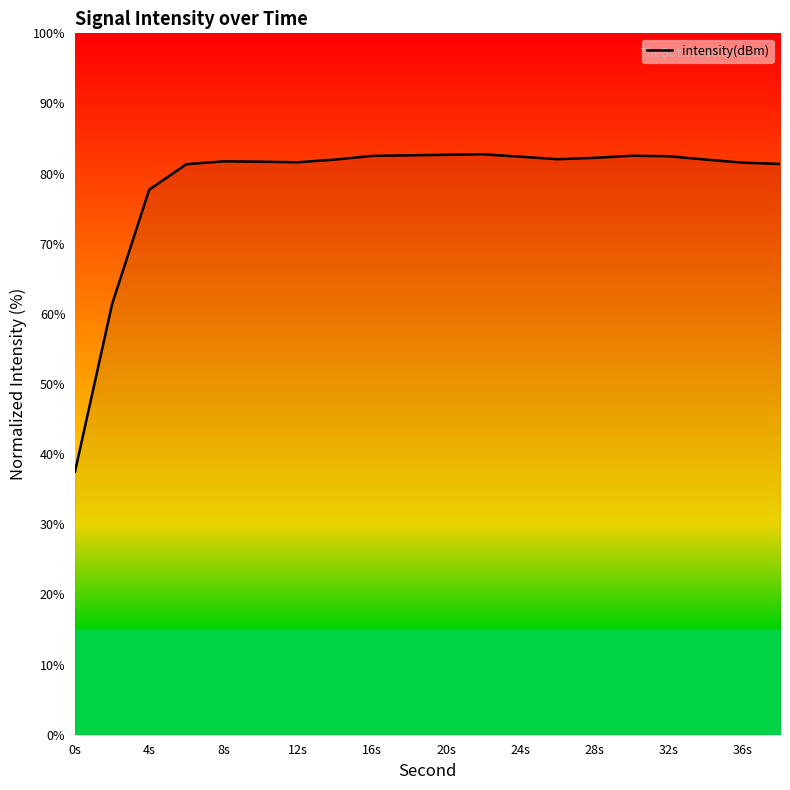

What is the maximum value shown in the chart?

82.8